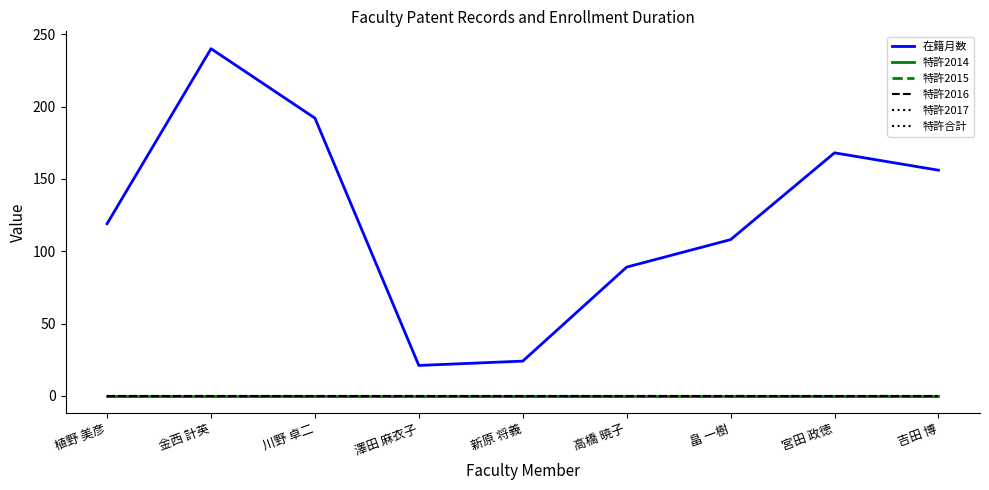

What is the total value across all series at 金西 計英?

240